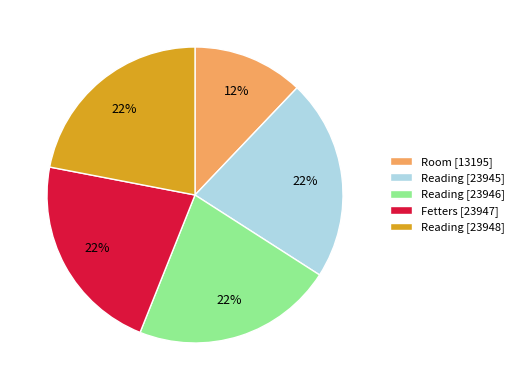

Is there any slice that represents more than half of the pie?

No